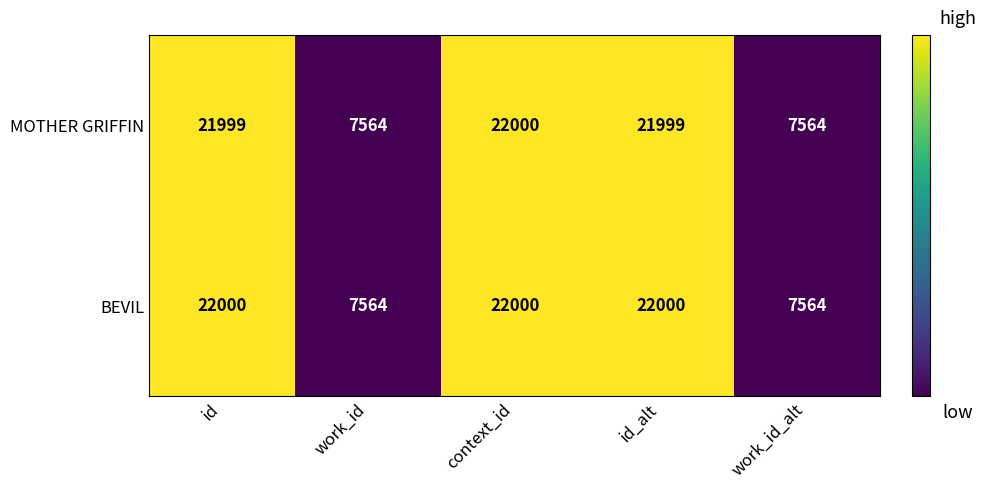

Which series changed the most between id_alt and work_id_alt?

BEVIL